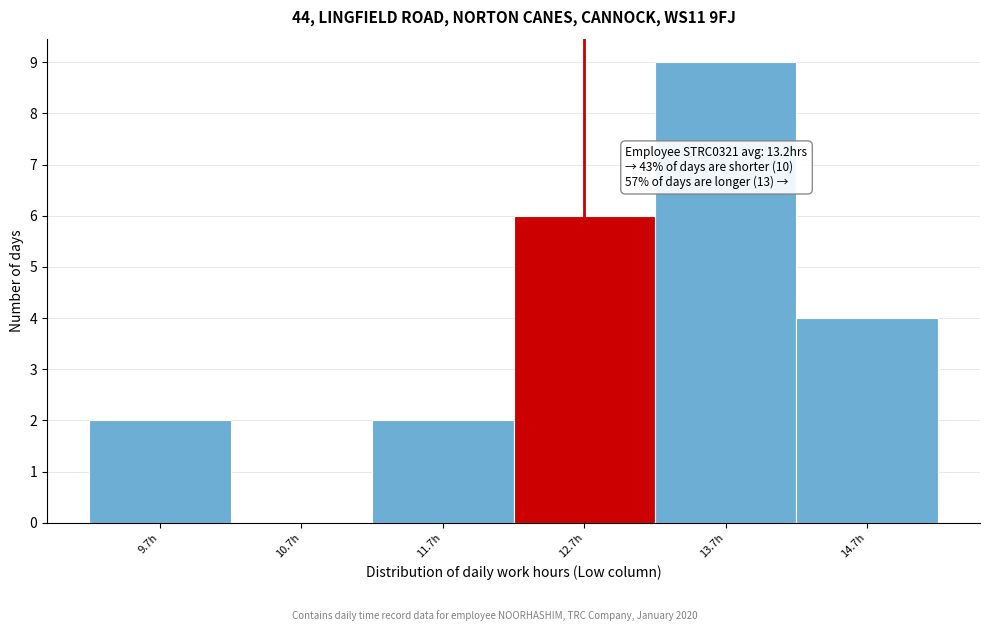

Over which range of the x-axis is the bar tallest?

13.24 to 14.24